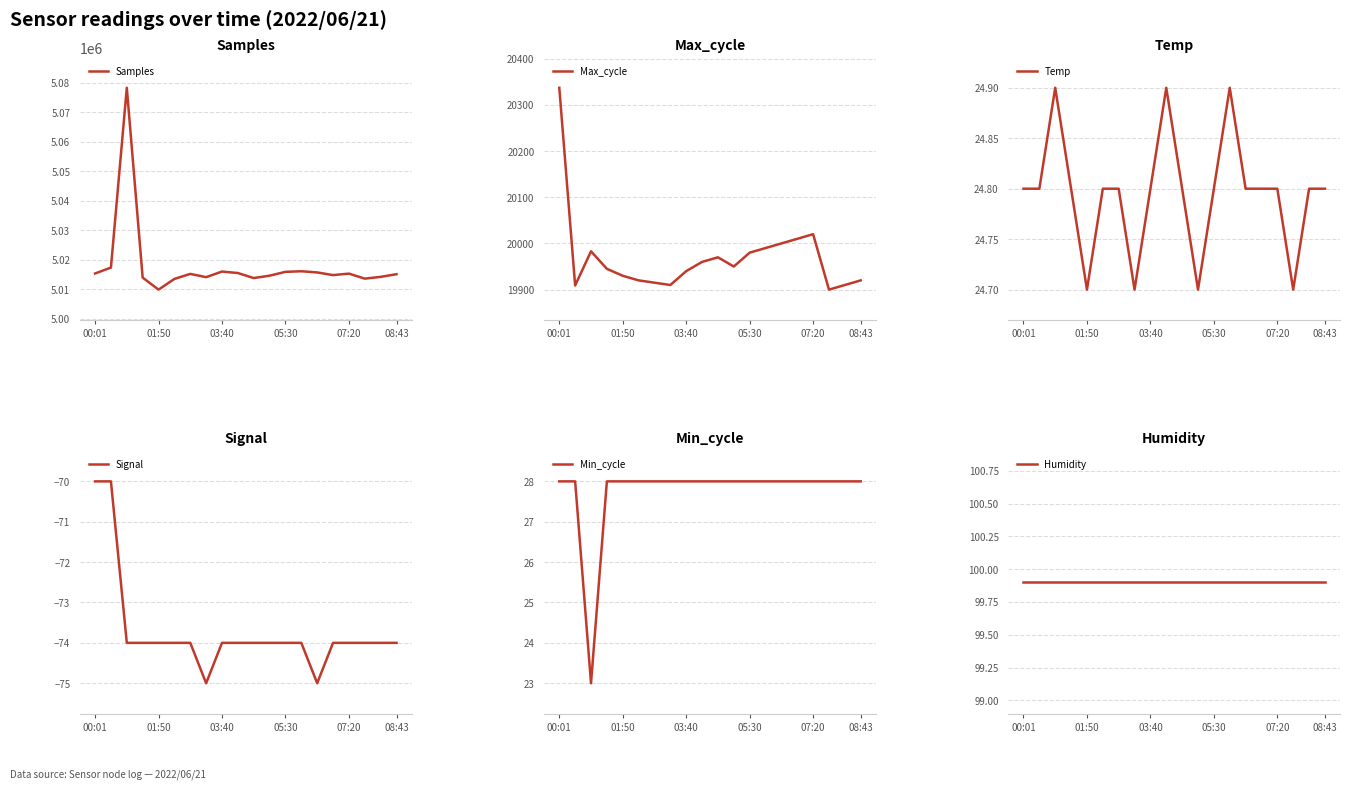

True or false: Humidity has a value of 99.9 at 9.

True